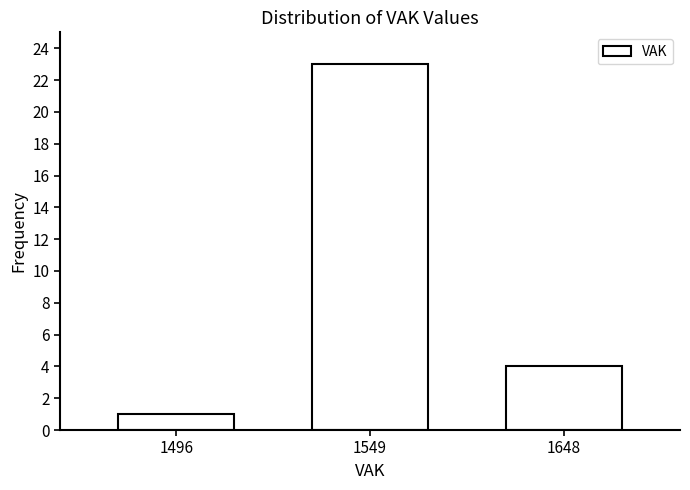

Reading left to right, transcribe all the data shown in this chart.

1	23	4